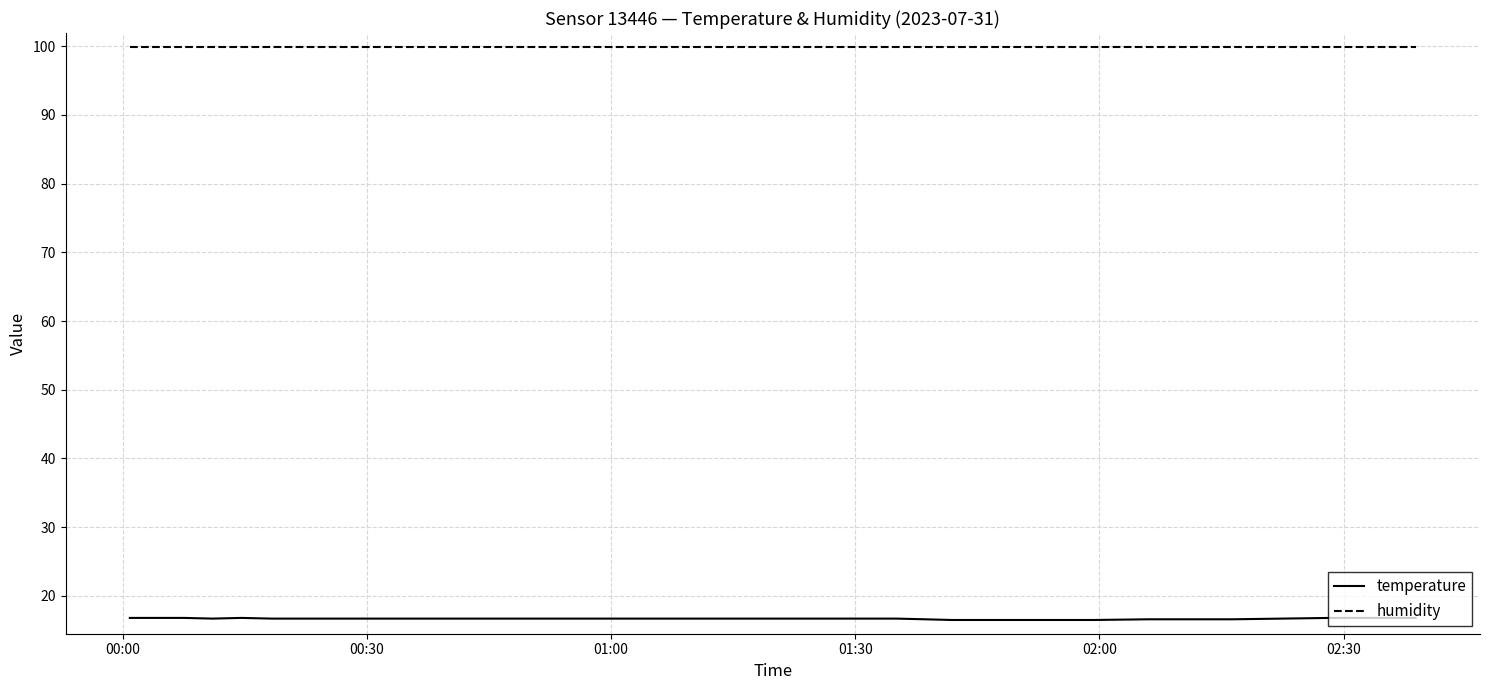

Rank the series by their average value, from lowest to highest.

temperature, humidity